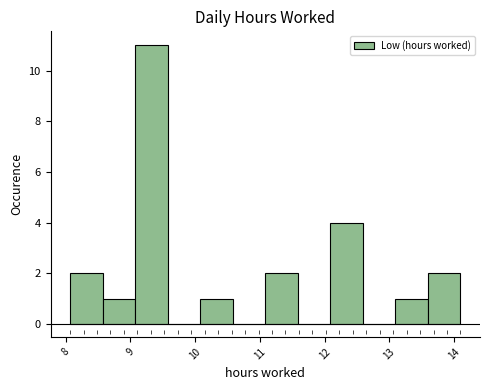

Which range on the x-axis has the tallest bar?

9.1 to 9.6